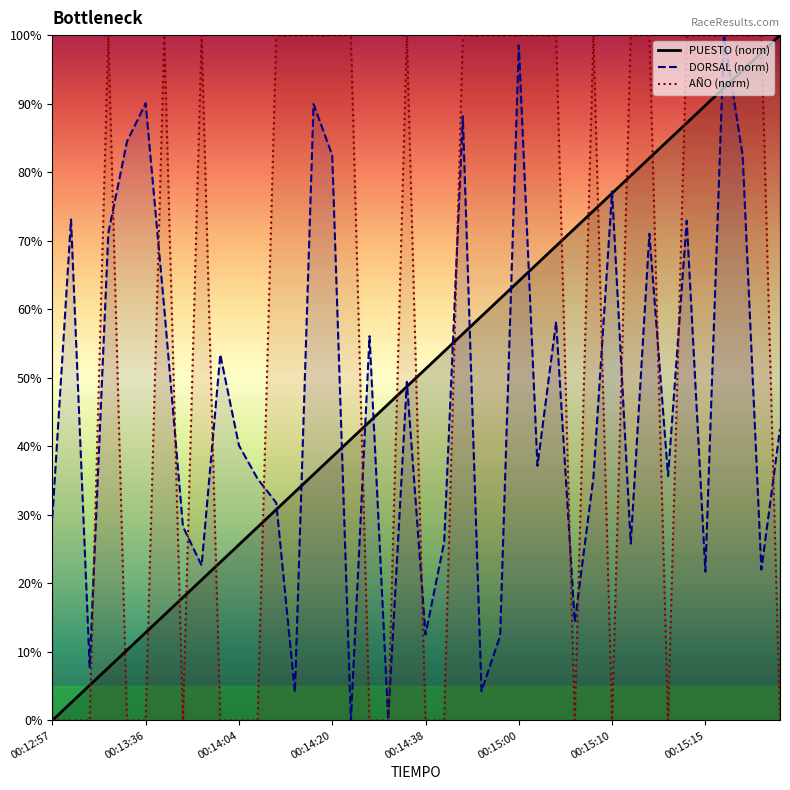

The value of DORSAL (norm) at 00:14:38 is 5.6. True or false?

False